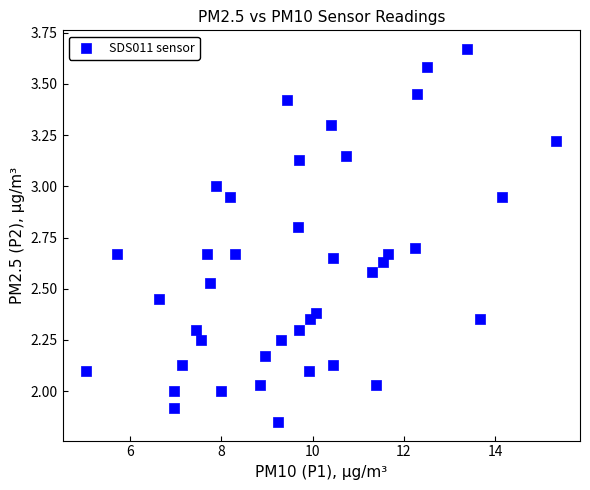

What is the range of X values (max minus min)?

10.3